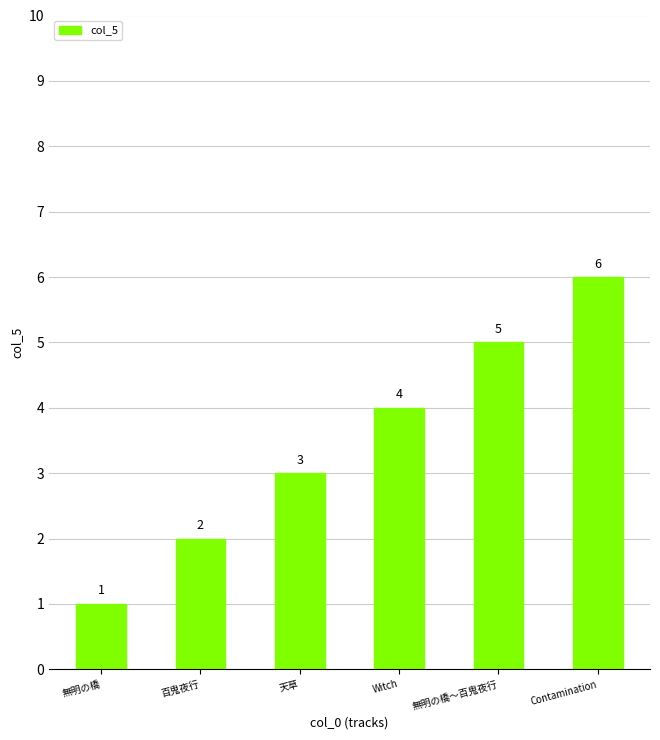

What is the label of the 1st bar from the left?

無明の橋